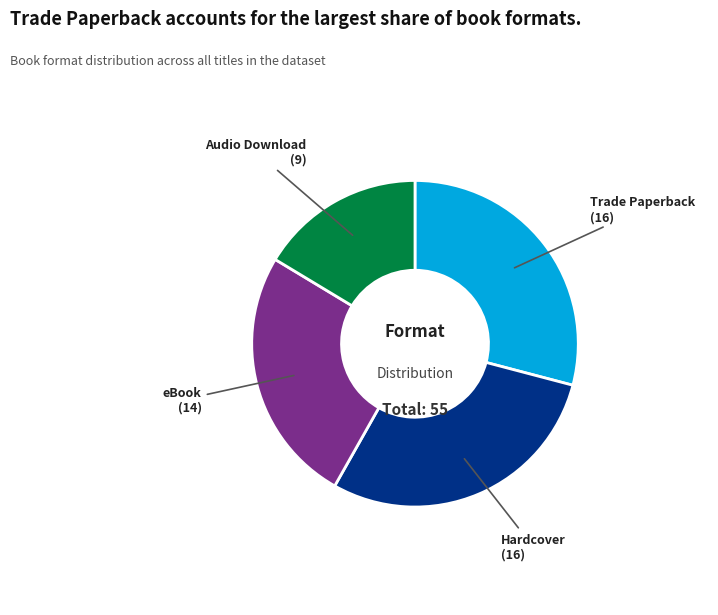

Is there a majority slice in this chart?

No